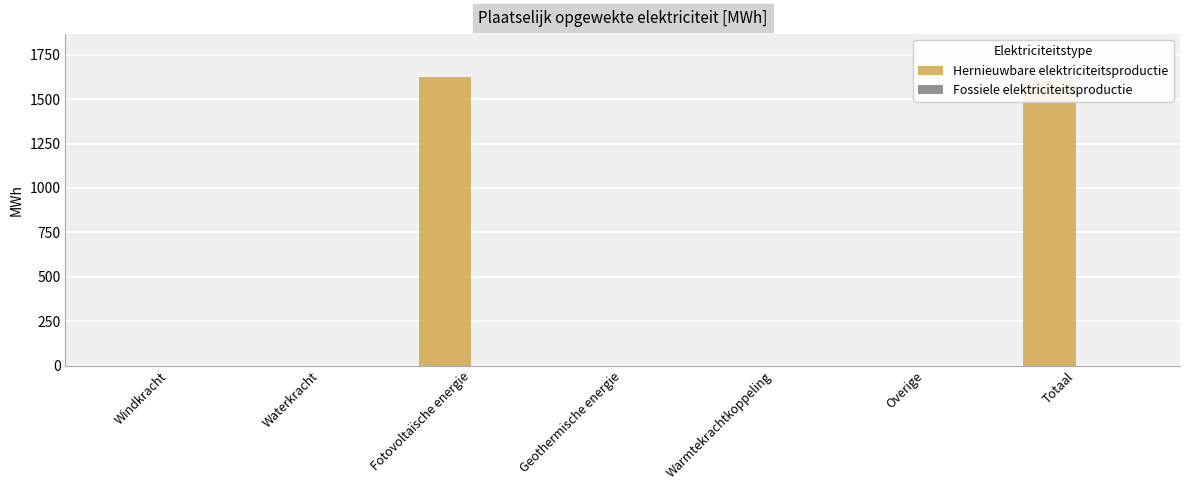

What is the difference between the maximum and second lowest values in the Hernieuwbare elektriciteitsproductie series?

1622.3